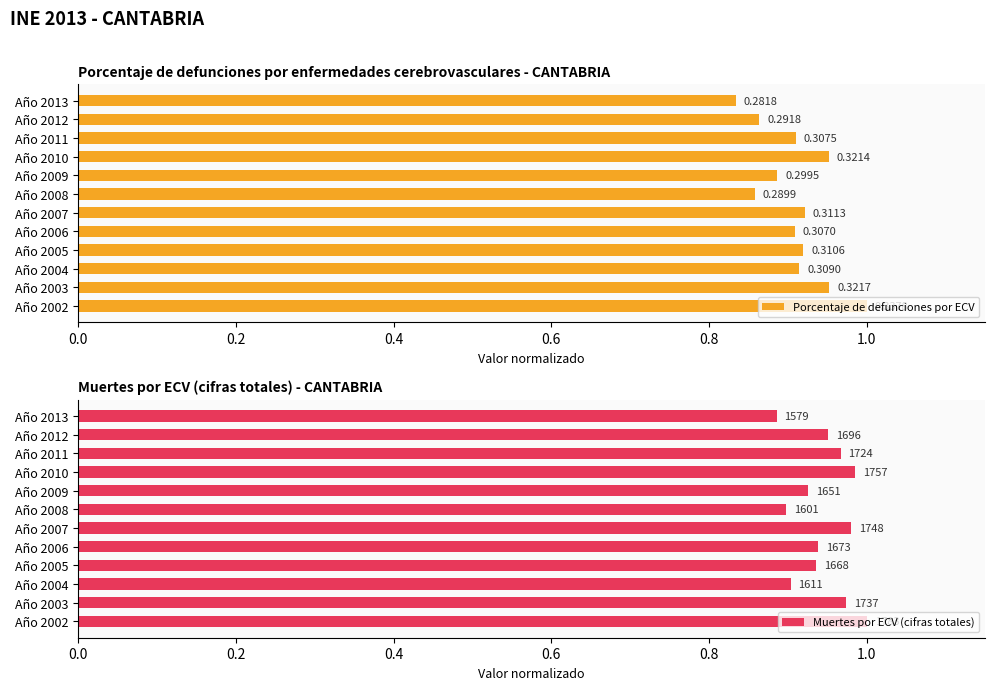

At how many categories does at least one series exceed 0?

12